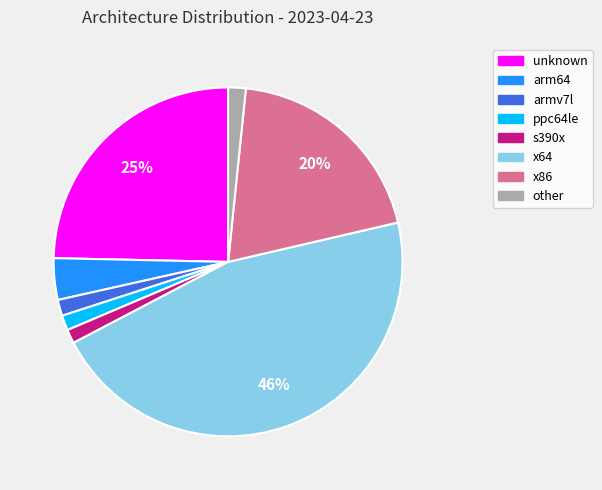

To the nearest percent, what is the difference between the largest and smallest slice percentages?

45%